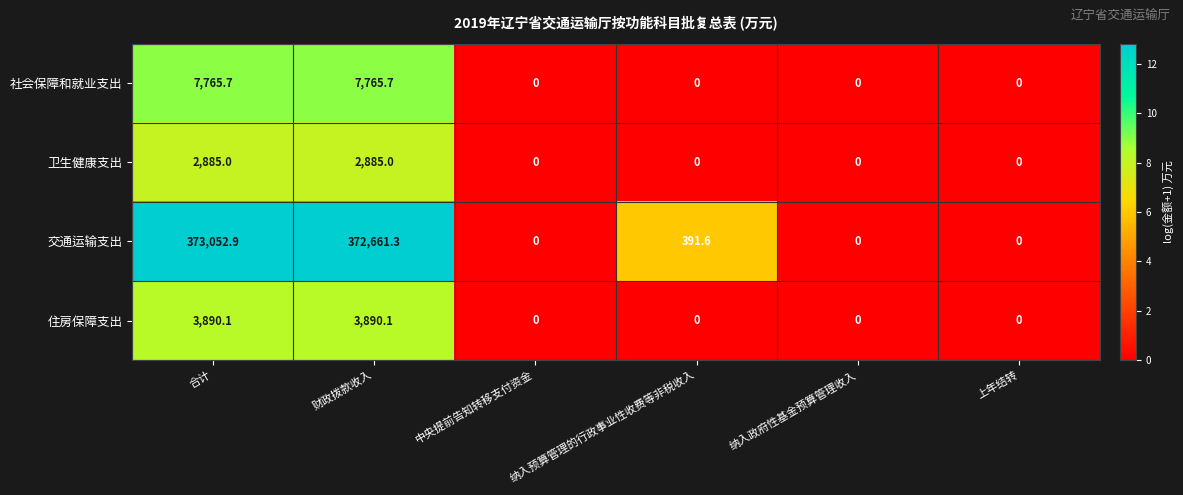

Which series changed the most between 合计 and 纳入预算管理的行政事业性收费等非税收入?

交通运输支出